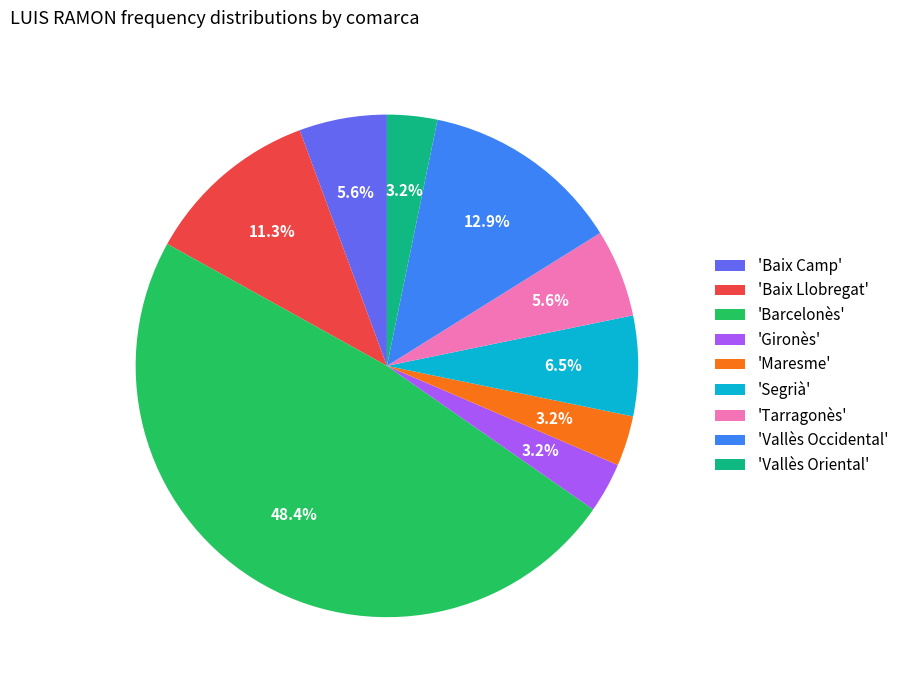

Does any single category account for the majority?

No